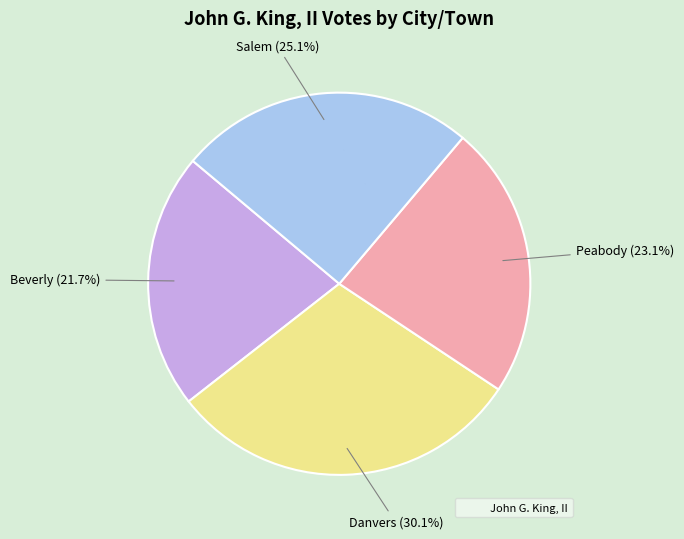

Does any single category account for the majority?

No